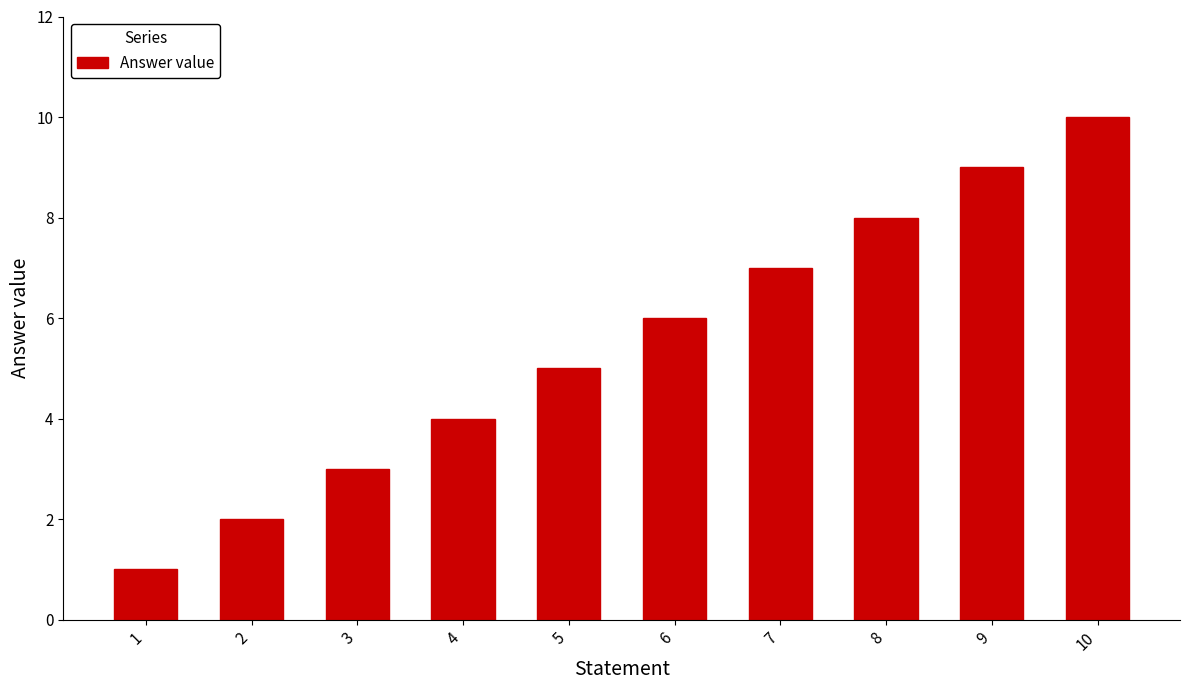

List the labels in order of value, largest first.

10, 9, 8, 7, 6, 5, 4, 3, 2, 1